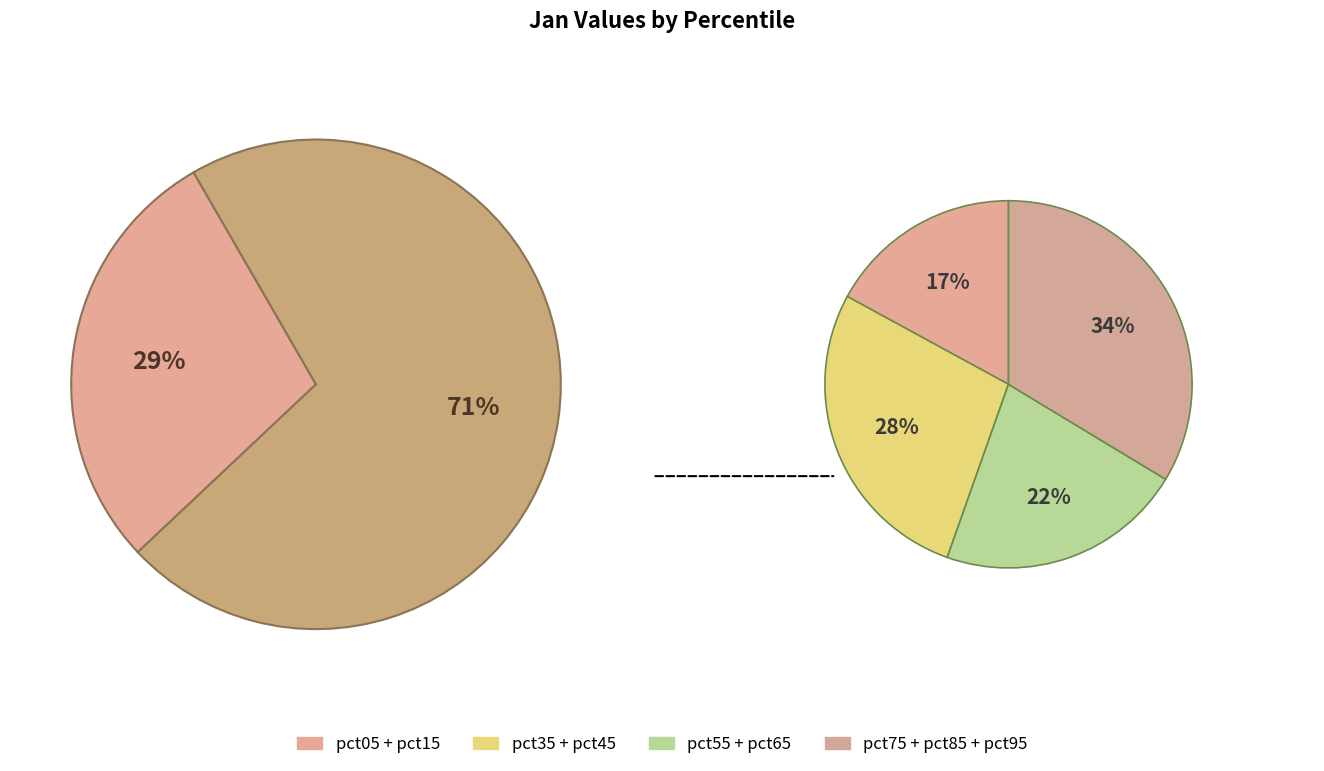

Is pct25 the majority of the pie?

No